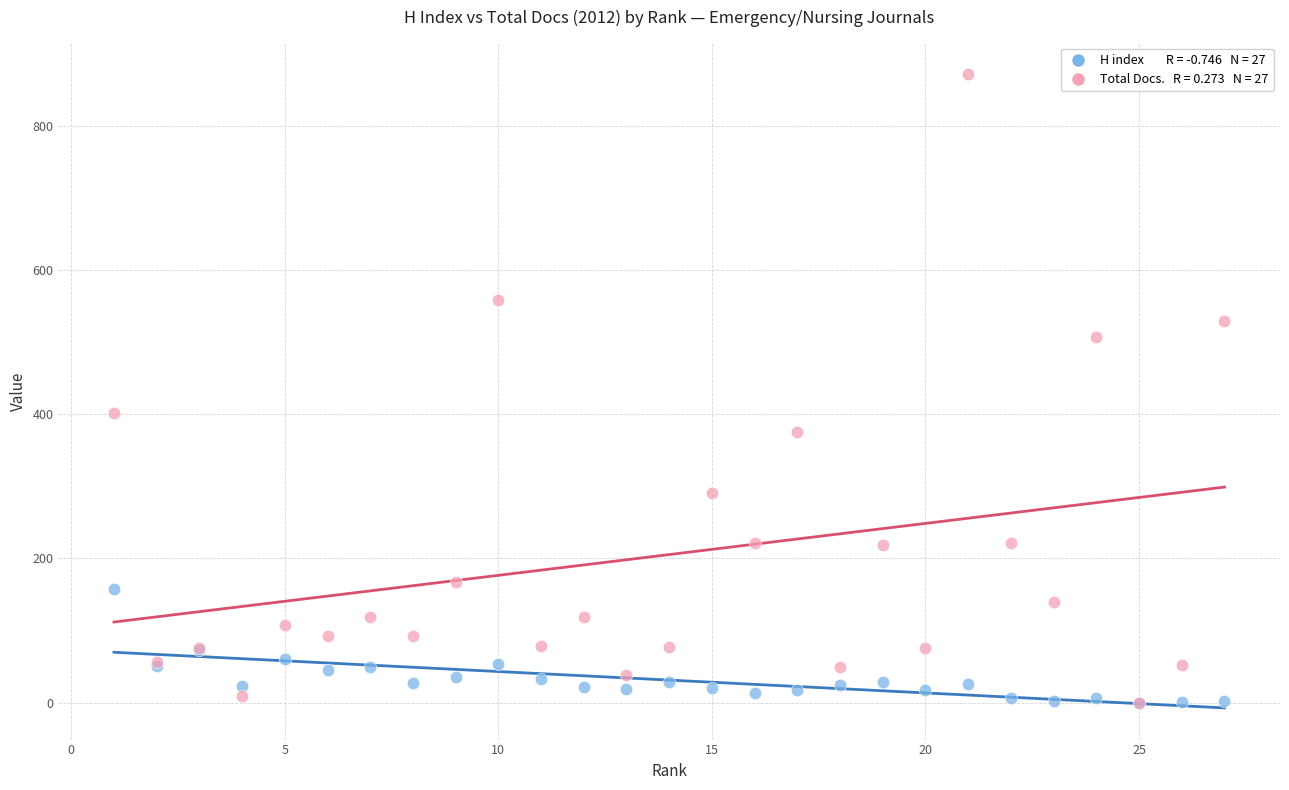

Across all series, what Y value is closest to 435?

401